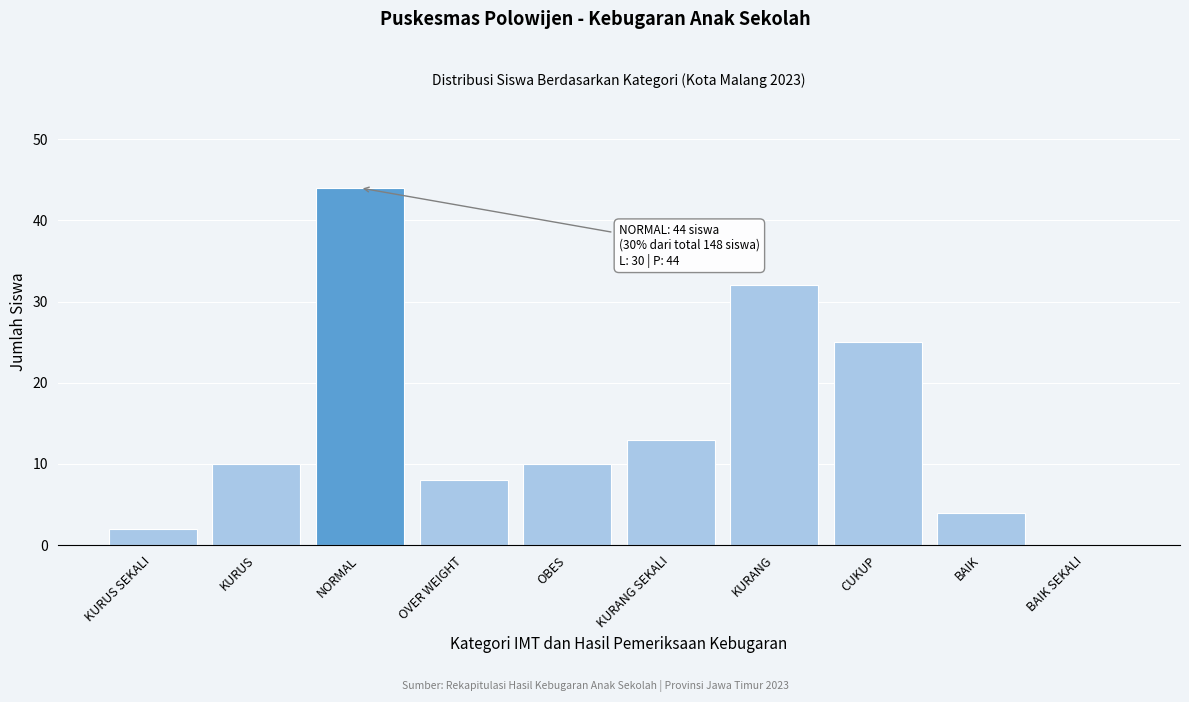

Reading left to right, list all the values displayed in this chart.

KURUS SEKALI=2	KURUS=10	NORMAL=44	OVER WEIGHT=8	OBES=10	KURANG SEKALI=13	KURANG=32	CUKUP=25	BAIK=4	BAIK SEKALI=0